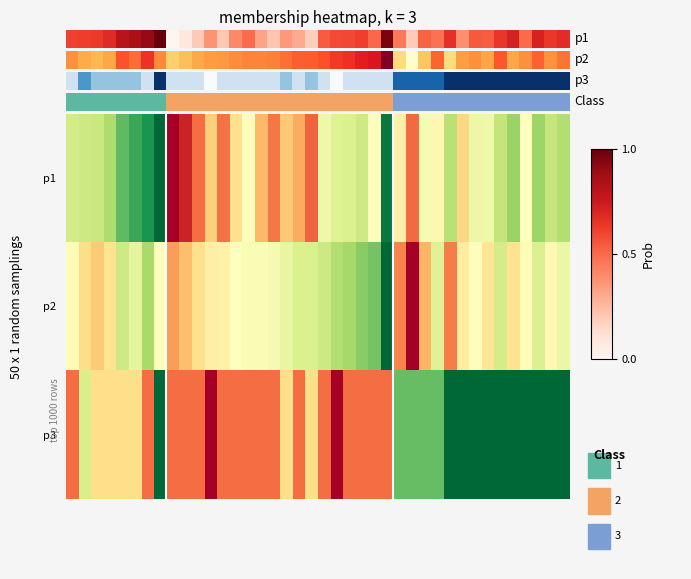

At which category is the sum across all series the highest?

7